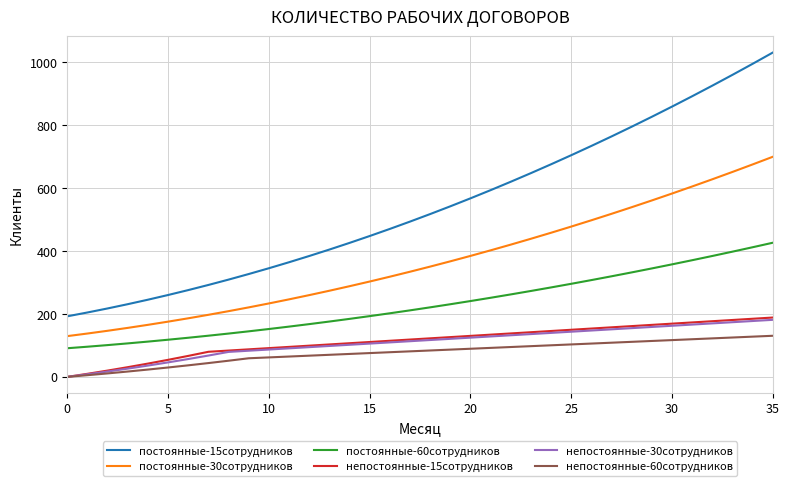

Which series has the largest range (max minus min)?

постоянные-15сотрудников